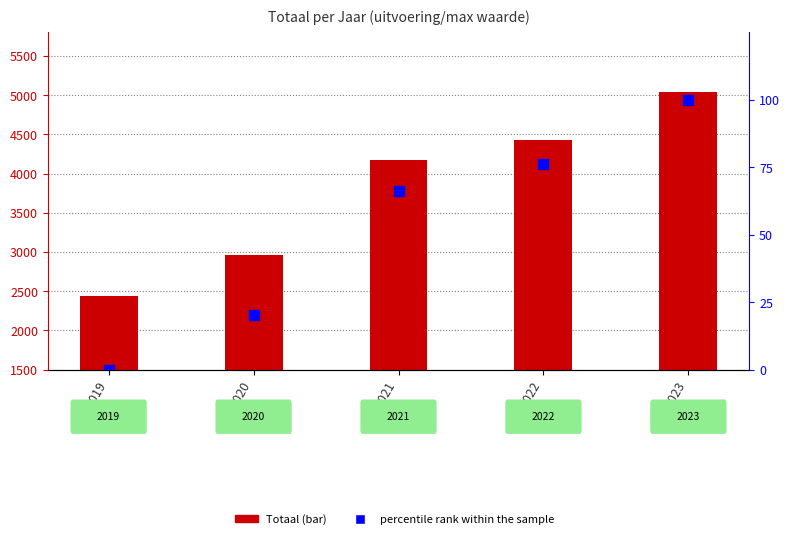

What is the difference between the highest and lowest values at 2022?

4352.7